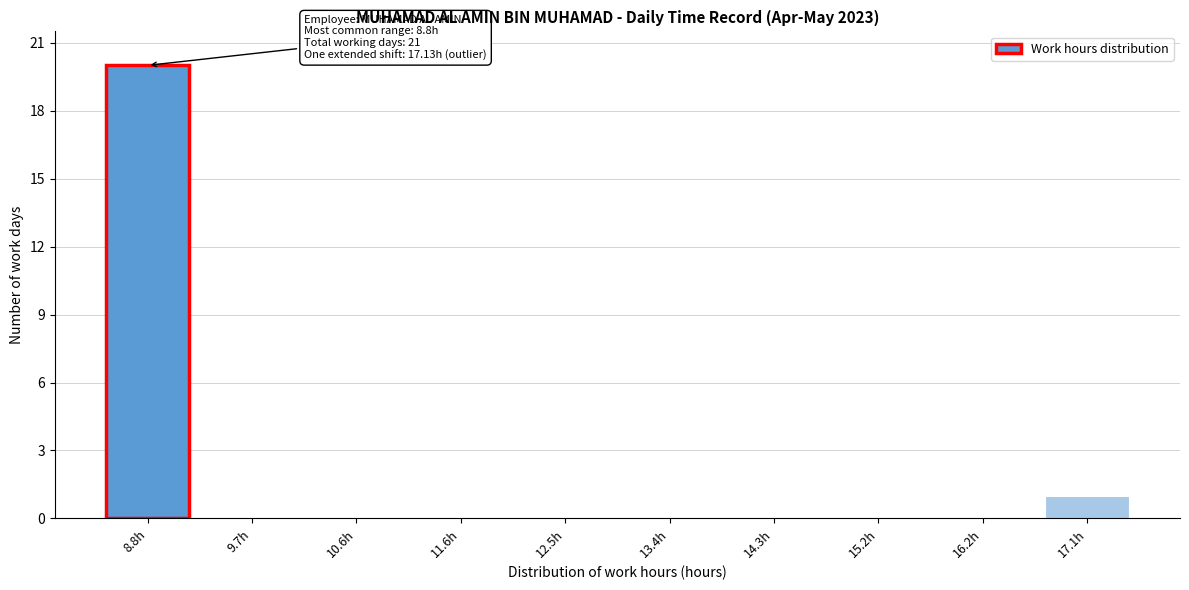

Reading left to right, transcribe all the data shown in this chart.

8.8h=20	9.7h=0	10.6h=0	11.6h=0	12.5h=0	13.4h=0	14.3h=0	15.2h=0	16.2h=0	17.1h=1